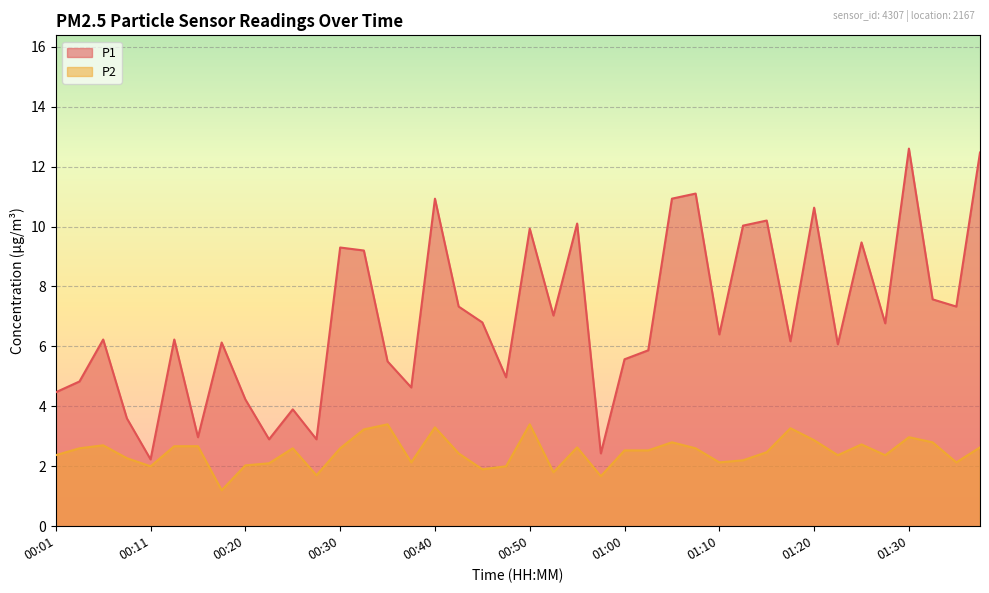

At 01:00, list the series in order from largest to smallest.

P1, P2